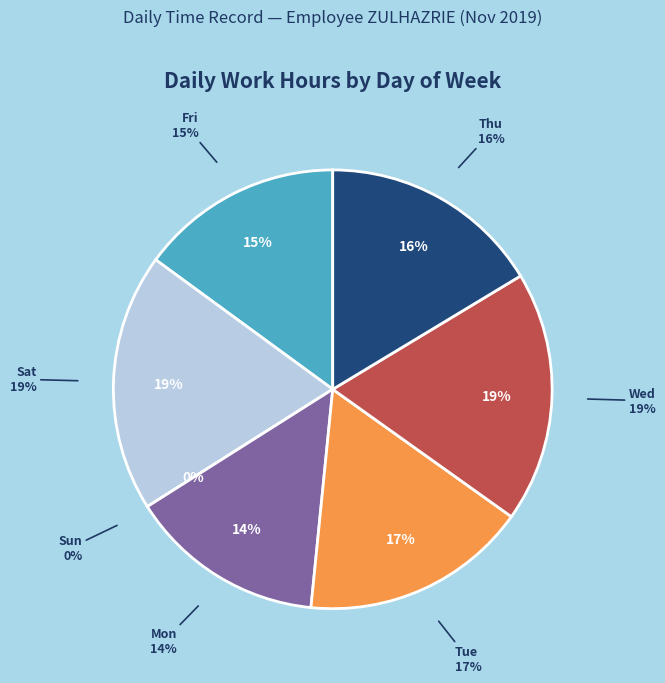

Between Sun and Thu, which is larger?

Thu